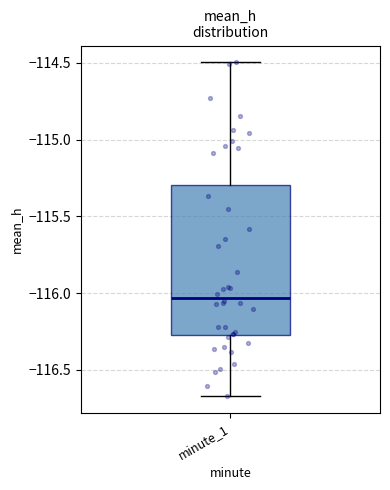

Read this box plot against the y-axis: the position of the median line, the range covered by the box, and the ends of both whiskers. The values are not printed on the chart, so give them approximately, as read against the axis.

median -116.05, box -116.25 to -115.30, whiskers -116.65 to -114.50